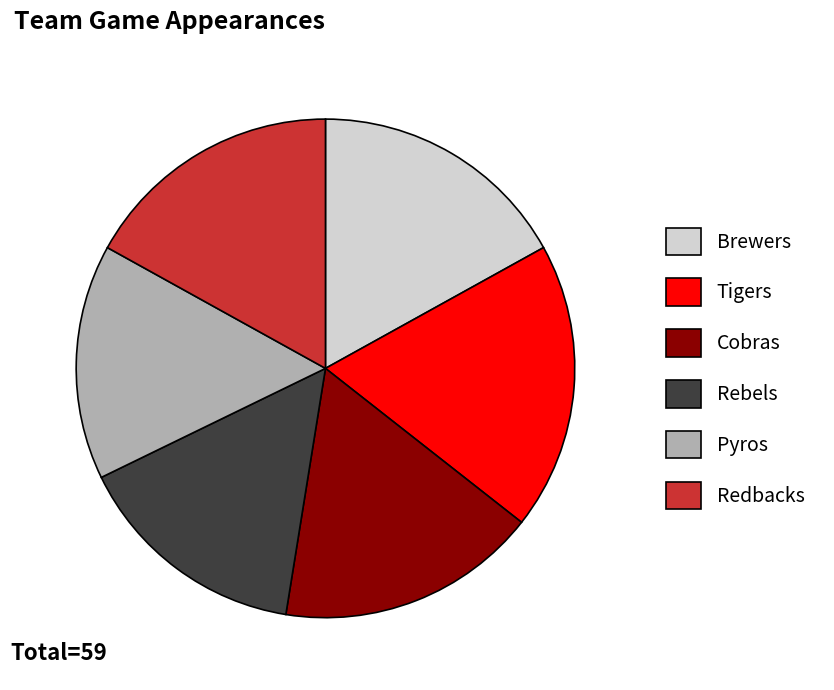

Is the sum of Rebels and Pyros greater than half?

No